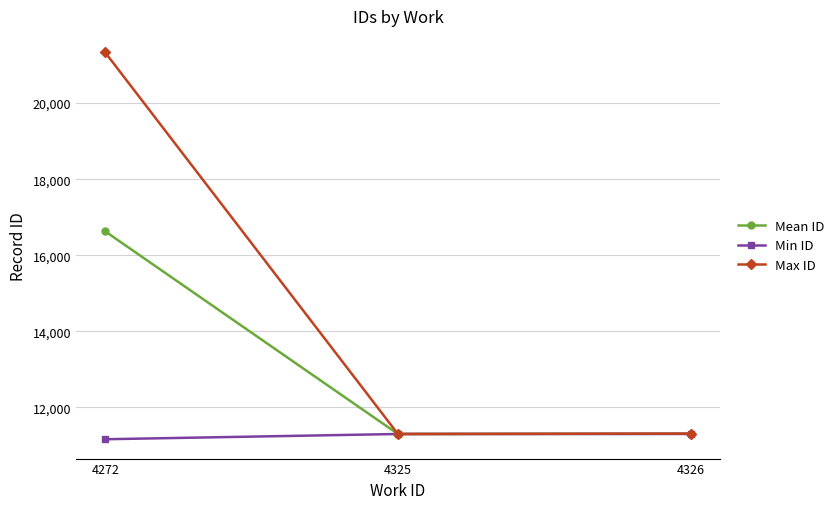

At which category is the sum across all series the highest?

4272